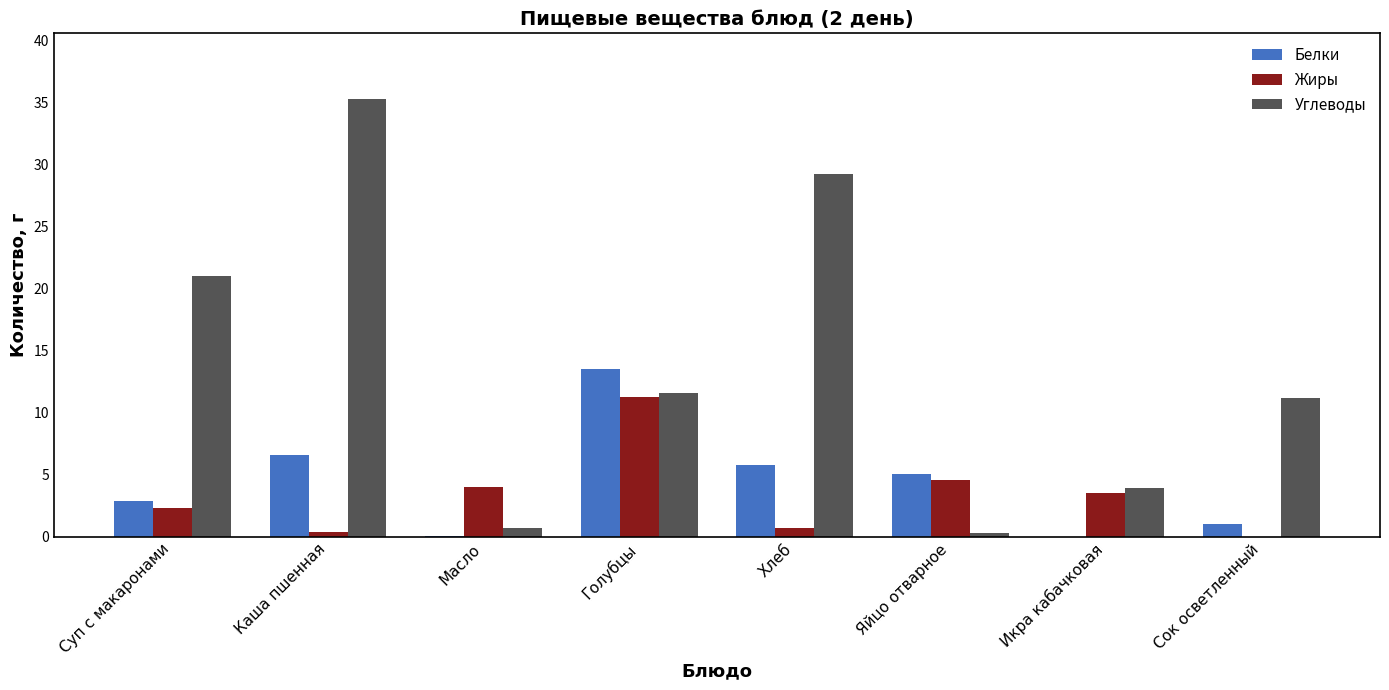

At which category is the sum across all series the highest?

Каша пшенная